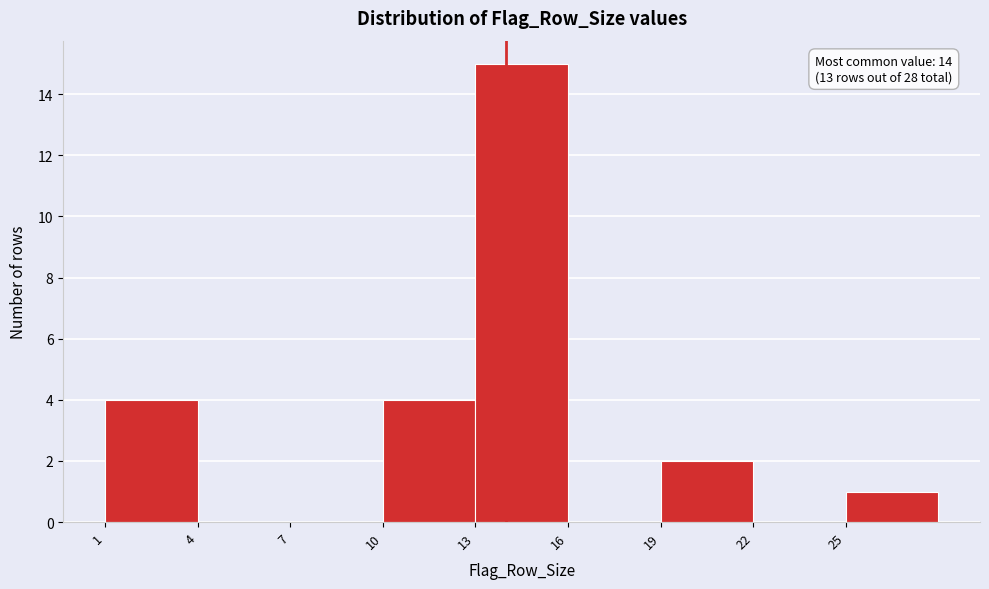

Which range on the x-axis has the tallest bar?

13 to 16